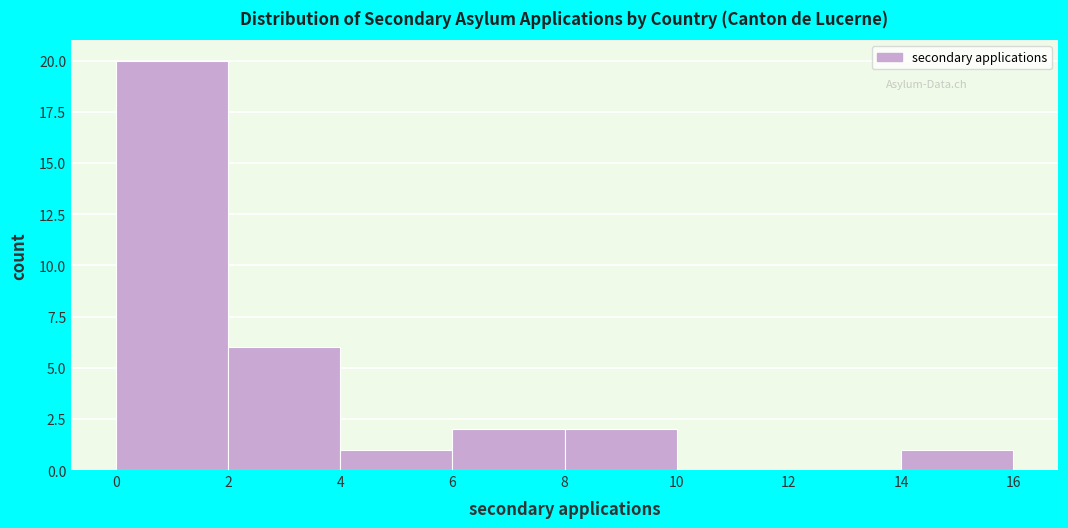

What is the height of the bar covering 0 to 2 on the x-axis? The values are not printed on the chart, so give them approximately, as read against the axis.

20